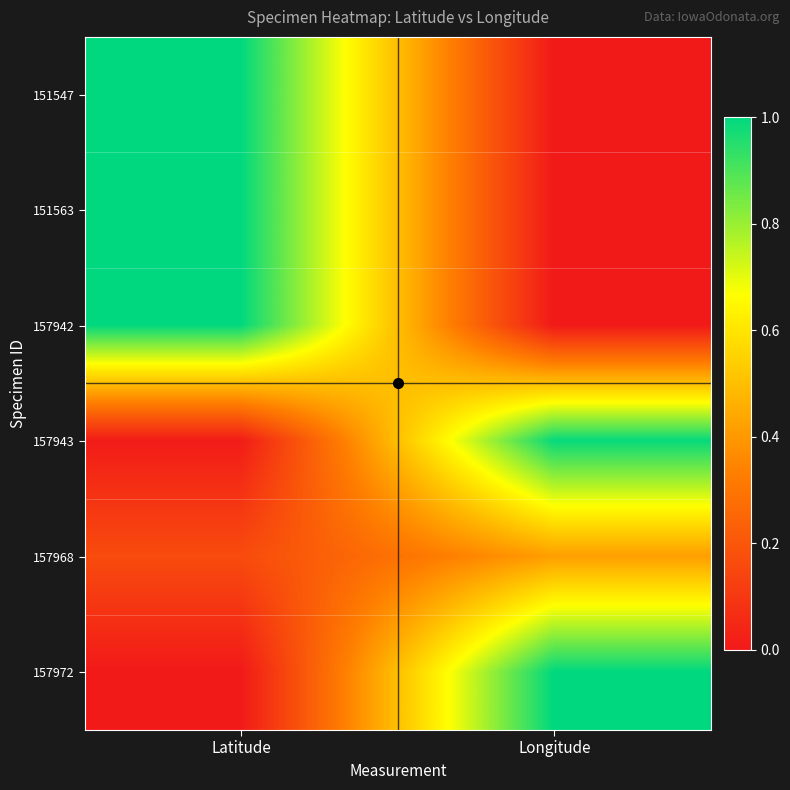

Reading left to right, extract all data points from this chart.

151547: Latitude=1.0	Longitude=0.0
151563: Latitude=1.0	Longitude=0.0
157942: Latitude=1.0	Longitude=0.0
157943: Latitude=0.0	Longitude=1.0
157968: Latitude=0.2	Longitude=0.4
157972: Latitude=0.0	Longitude=1.0